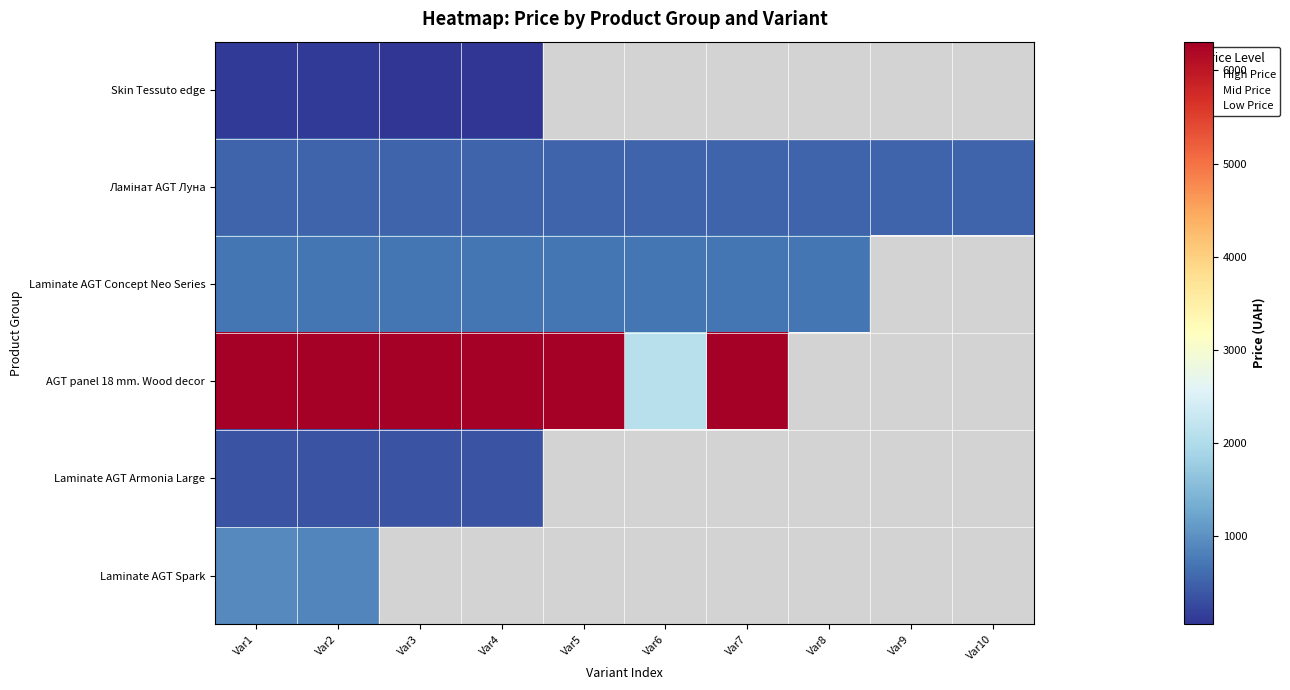

At which category is the sum across all series the highest?

Var1